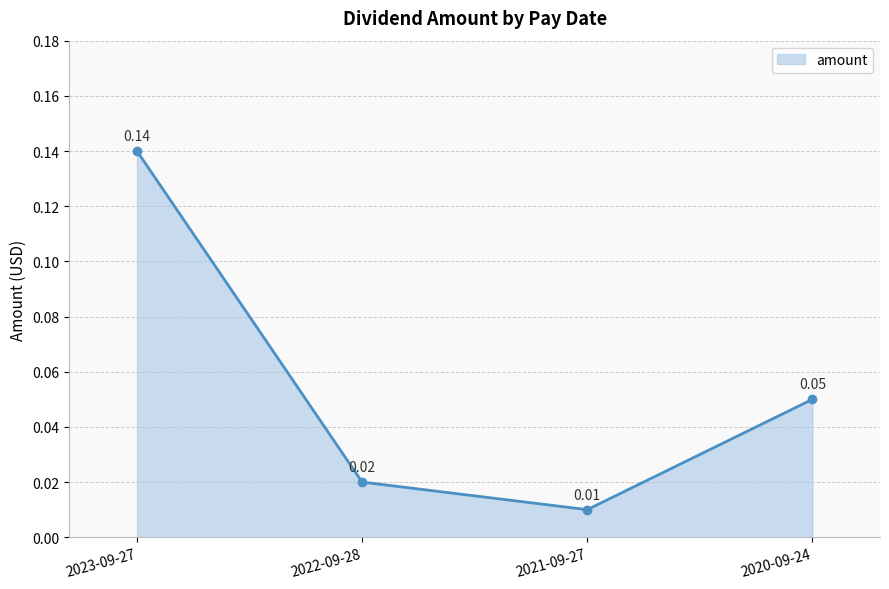

What position from the right is 2020-09-24?

1